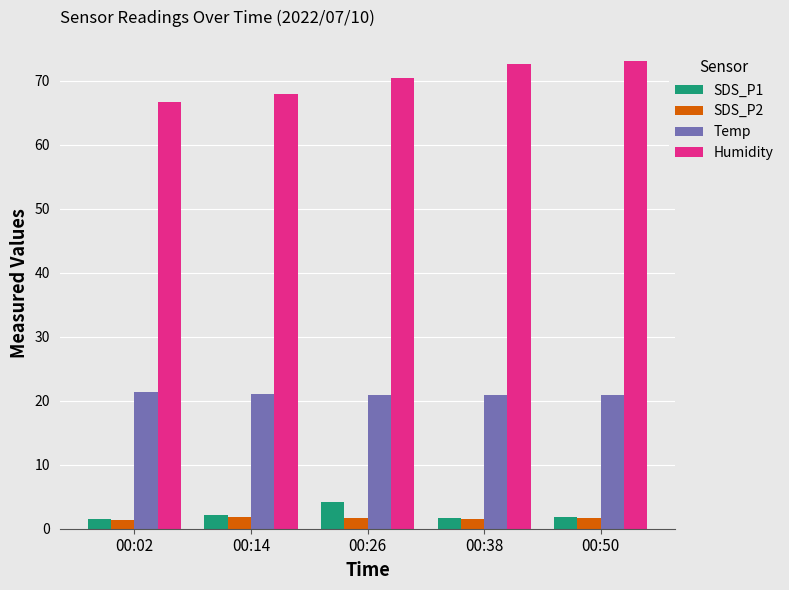

Which series has the widest spread of values?

Humidity